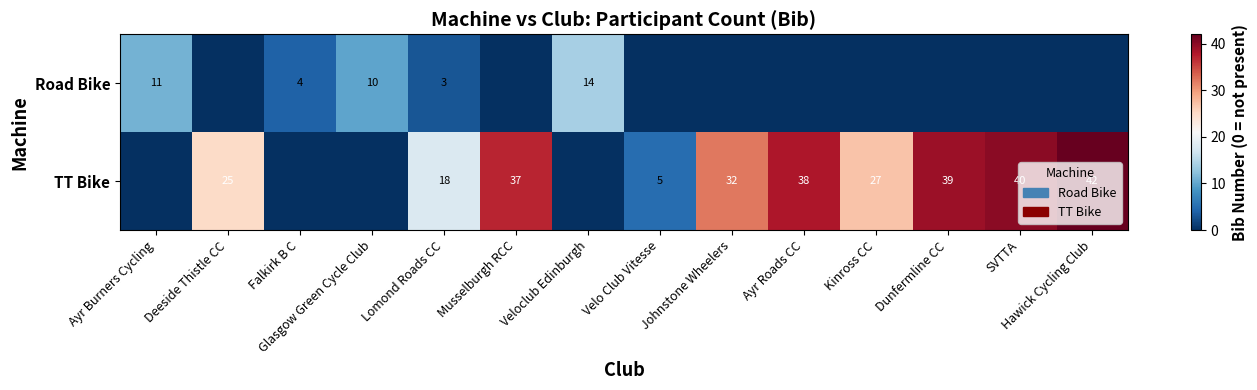

The value of TT Bike at Johnstone Wheelers is 45. True or false?

False